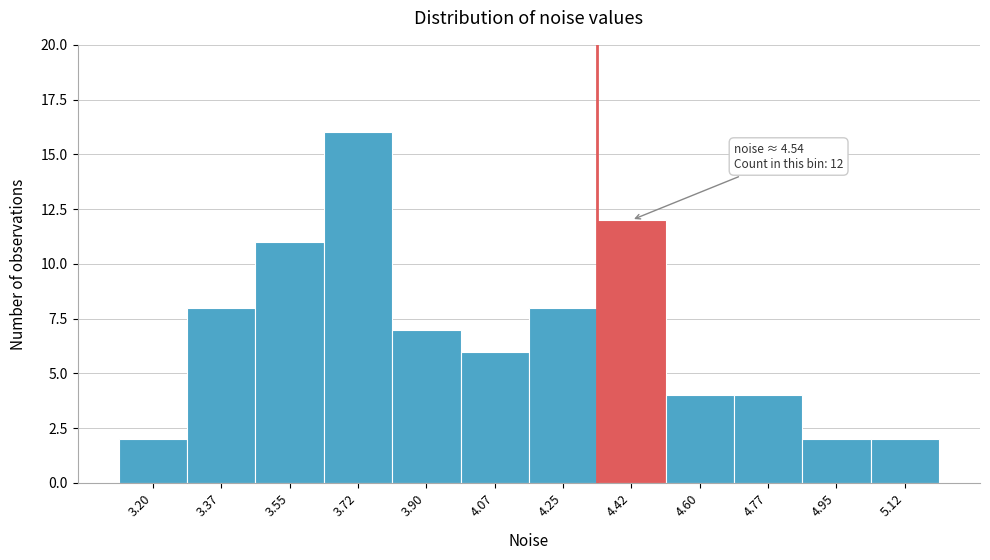

Reading left to right, transcribe all the data shown in this chart.

3.20=2	3.37=8	3.55=11	3.72=16	3.90=7	4.07=6	4.25=8	4.42=12	4.60=4	4.77=4	4.95=2	5.12=2